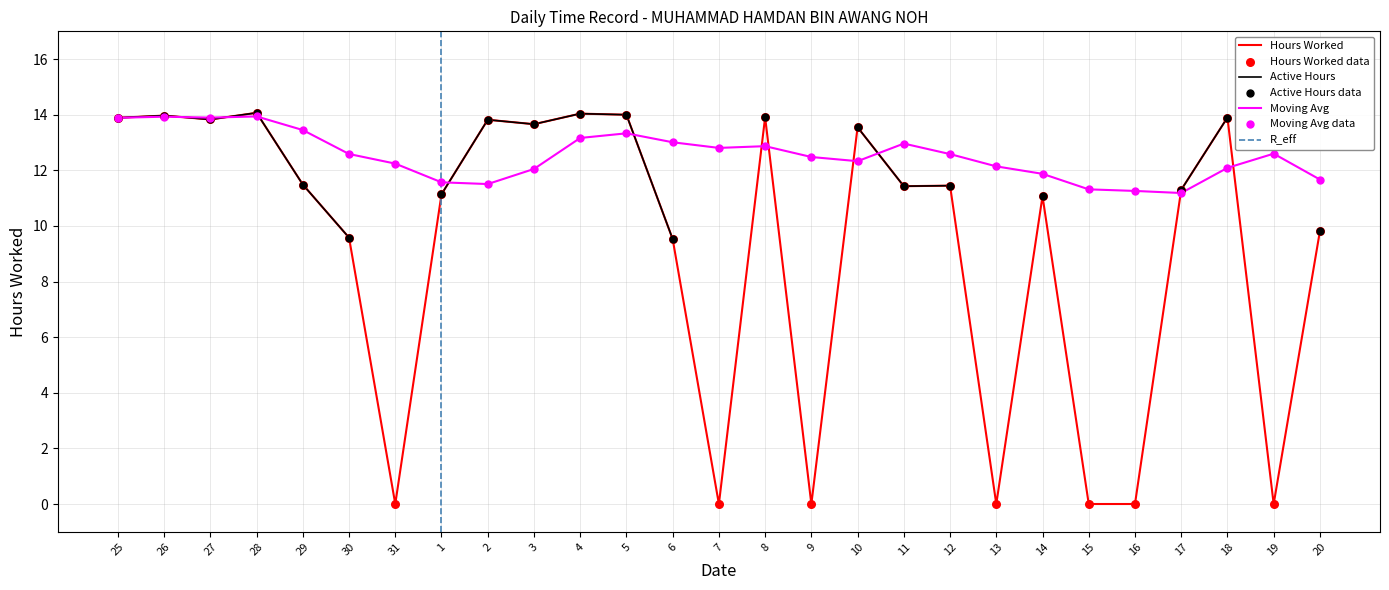

Which has a higher value, 9 or 19?

9